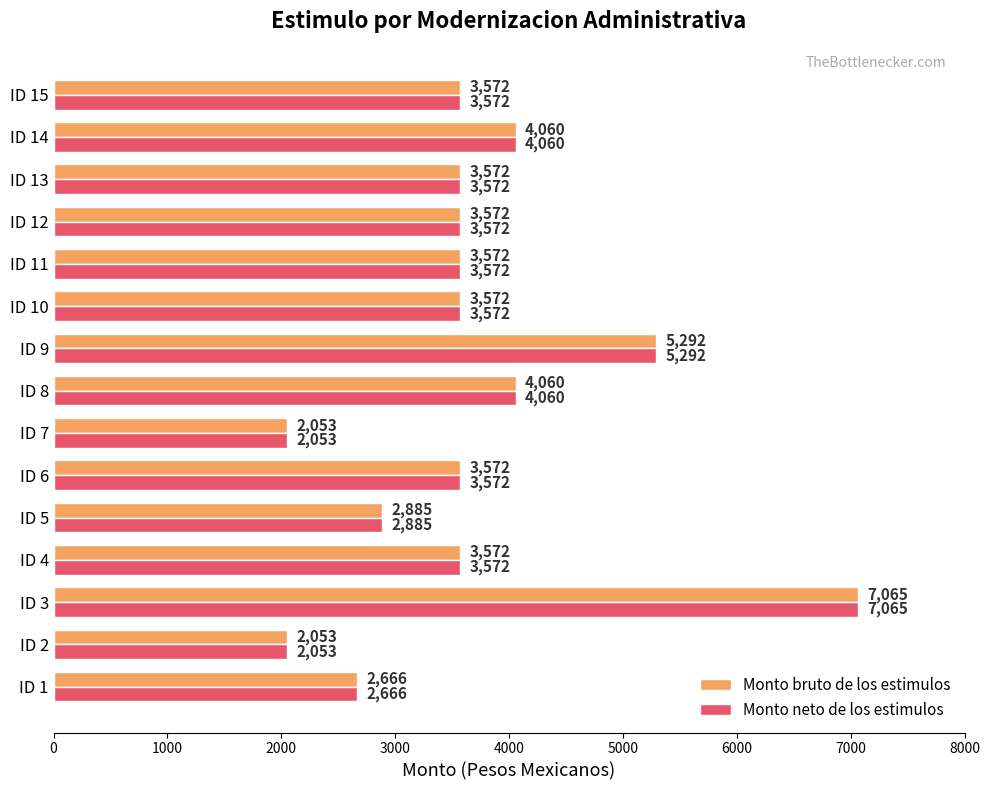

What are all the series names shown in the legend?

Monto bruto de los estimulos, Monto neto de los estimulos